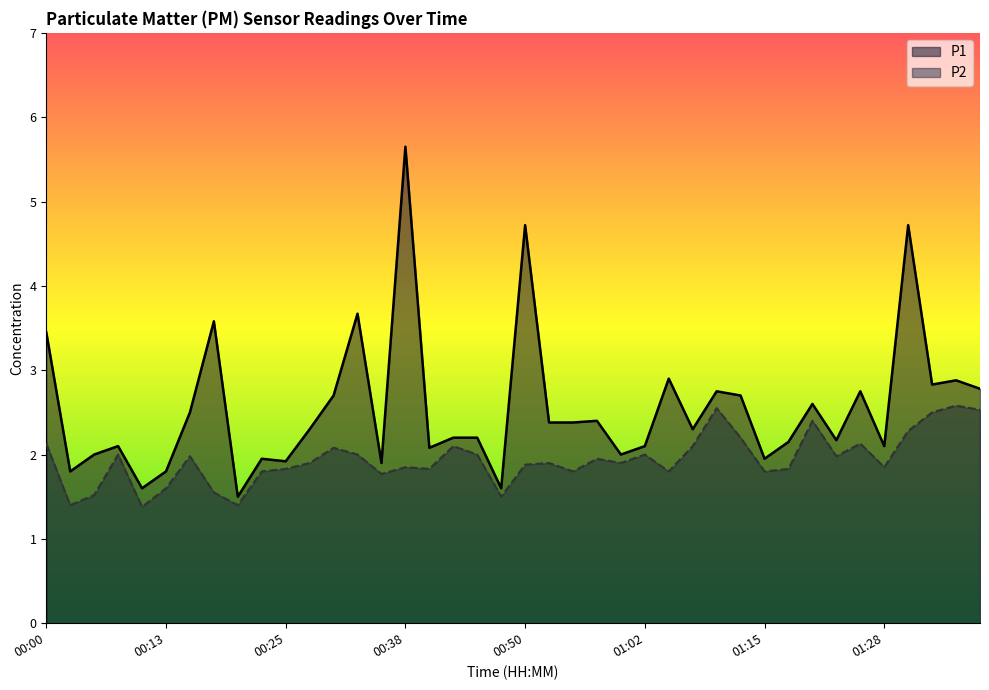

Which series has the largest total across all categories?

P1